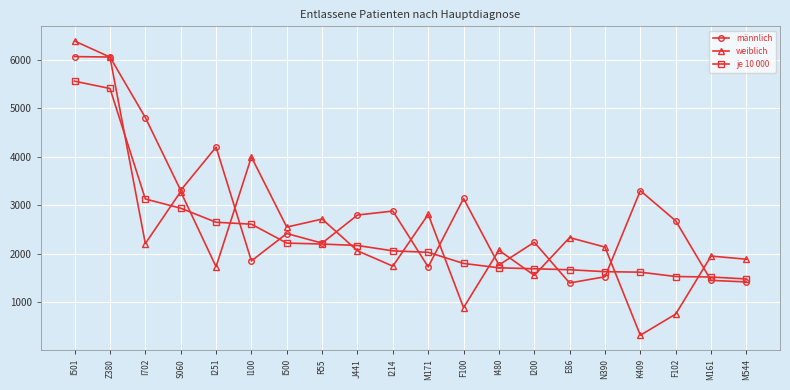

True or false: weiblich has more than 2 points higher than both neighbors.

True